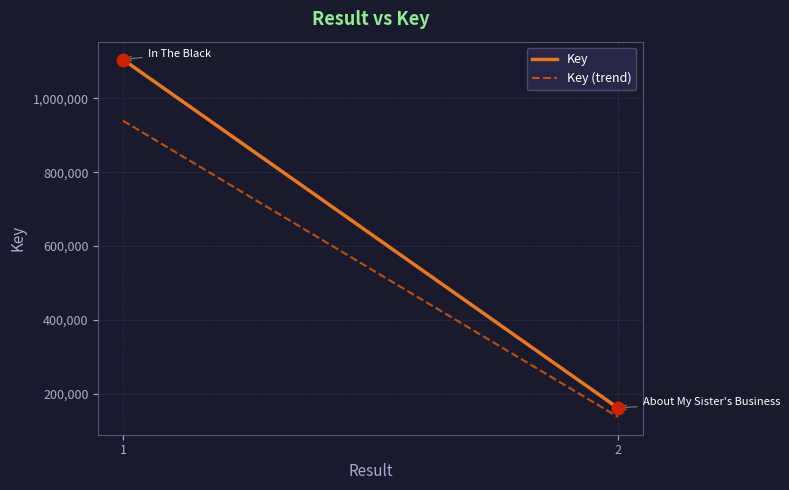

What is the average Y value?

633372